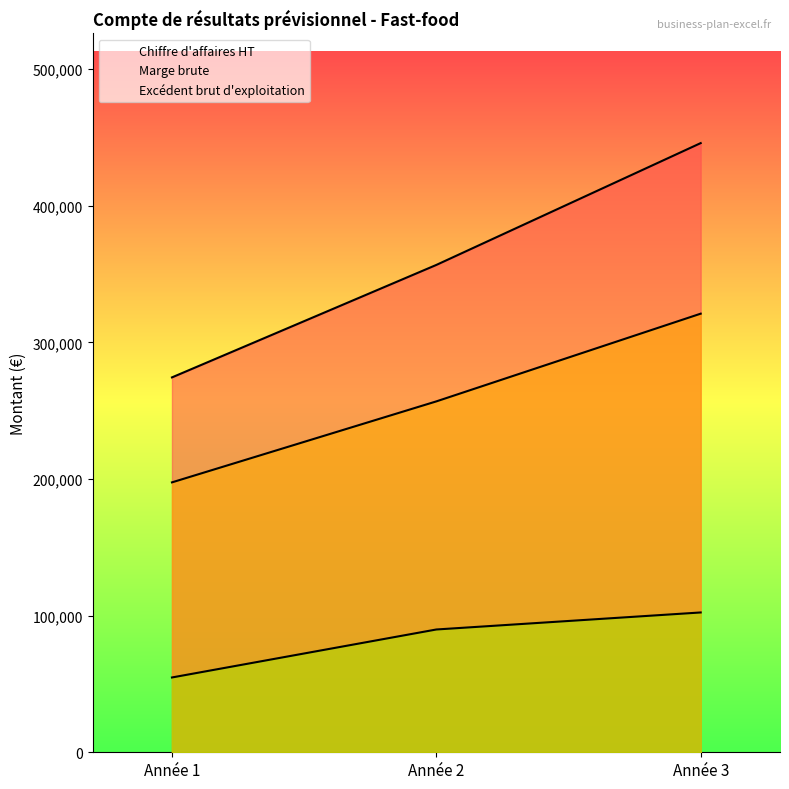

Which series has the largest total across all categories?

Chiffre d'affaires HT